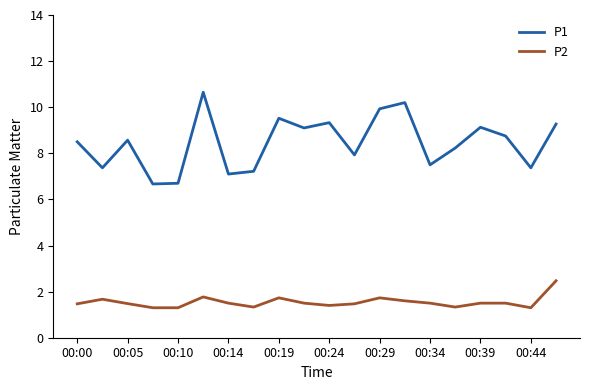

True or false: P1 and P2 cross at least once.

False